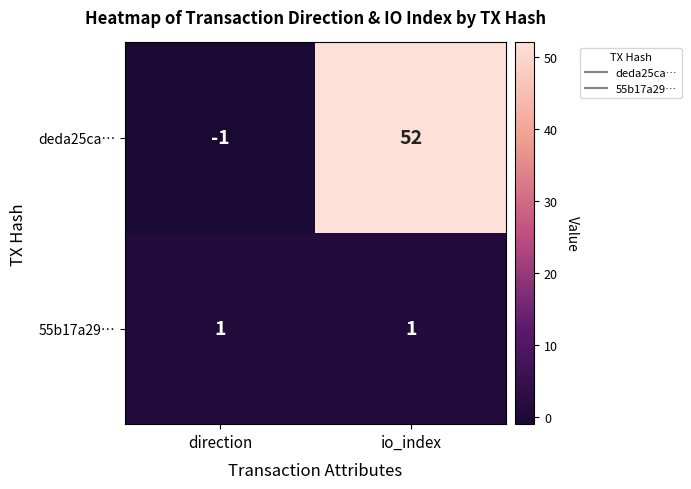

At which category is the sum across all series the highest?

io_index